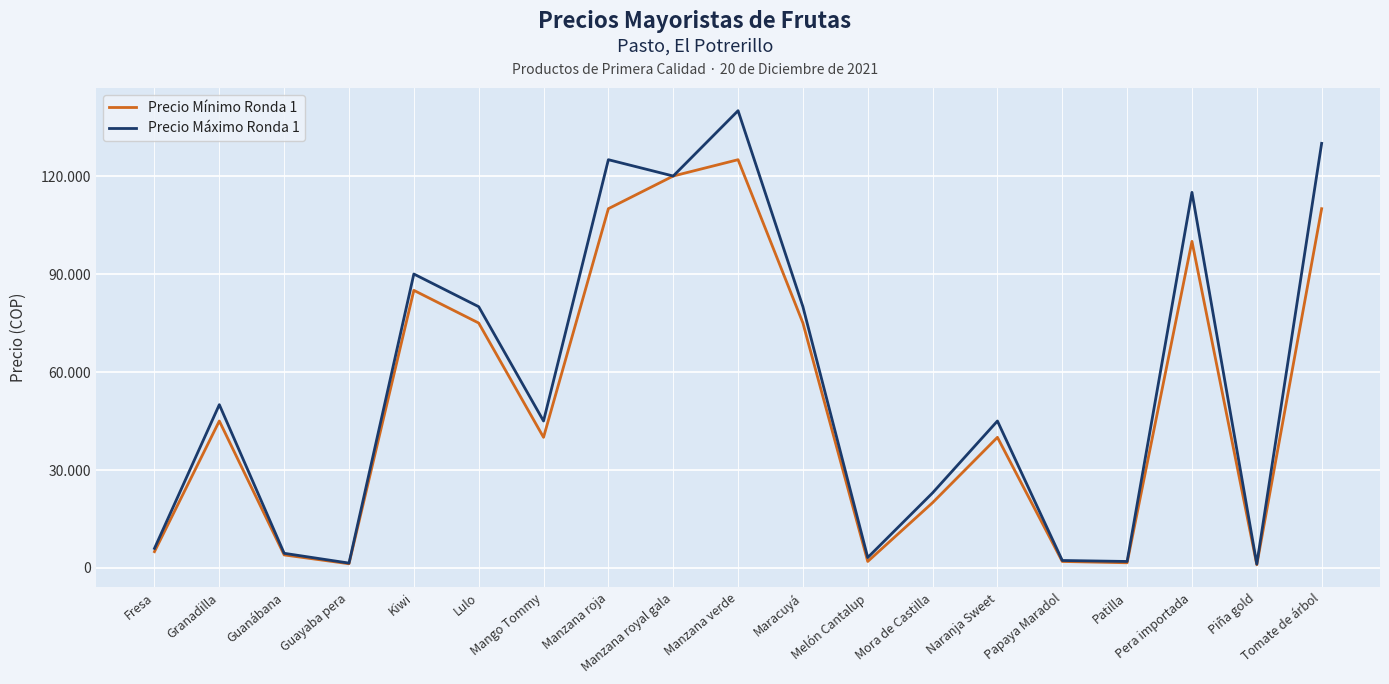

What position from the right is Mora de Castilla?

7